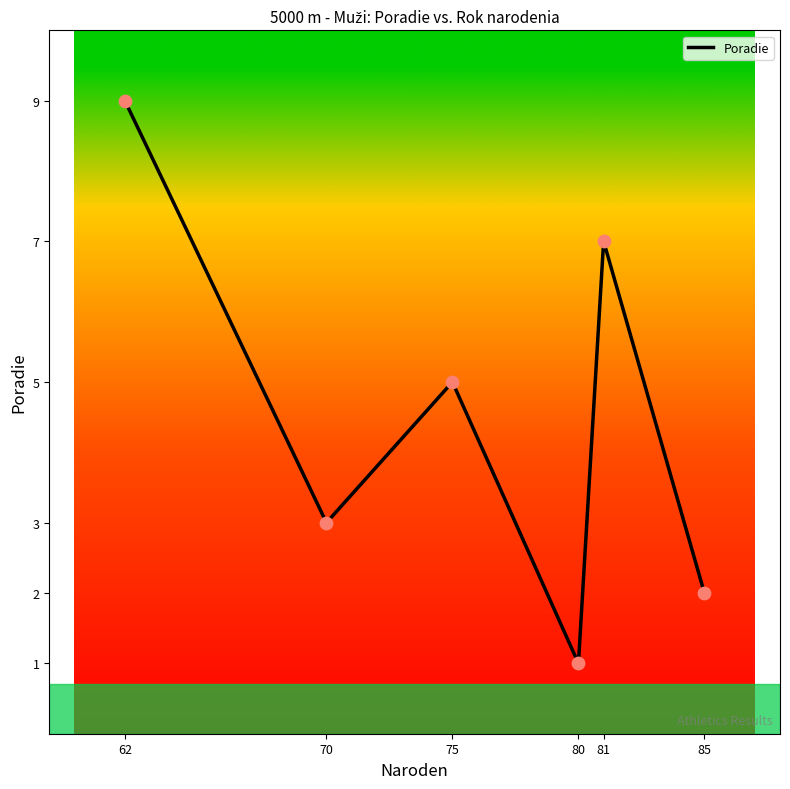

Approximately how many times larger is the value at 85 compared to 70?

0.7